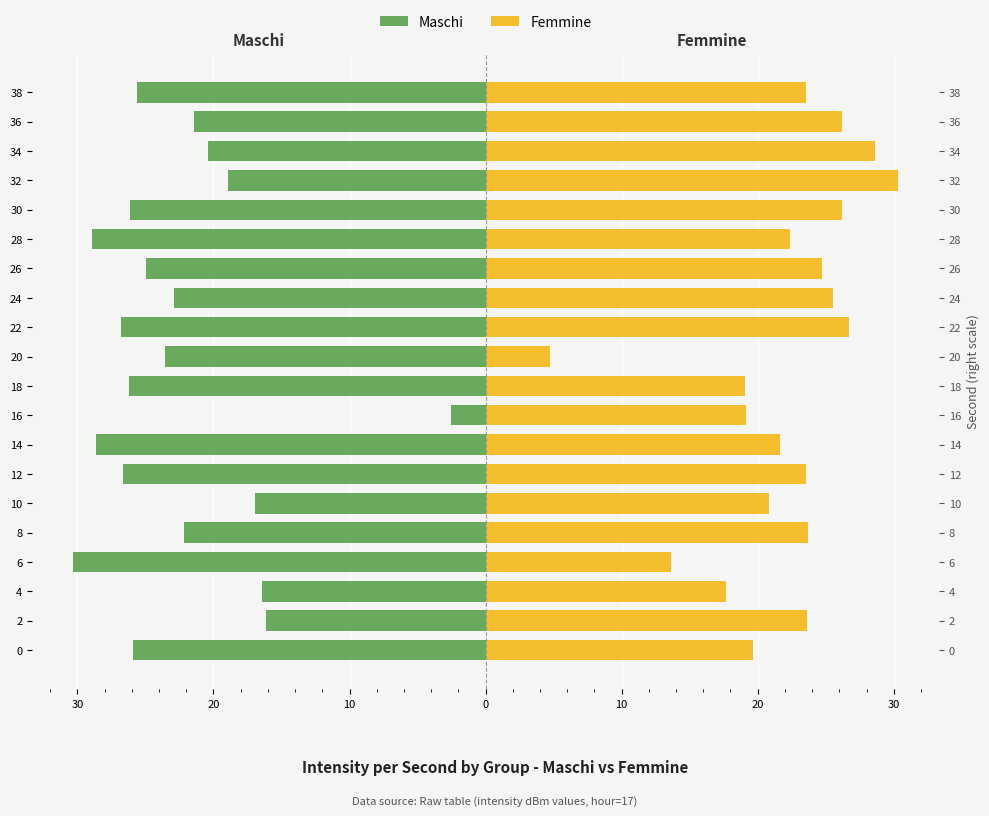

Rank the series by their maximum value, from lowest to highest.

Maschi, Femmine